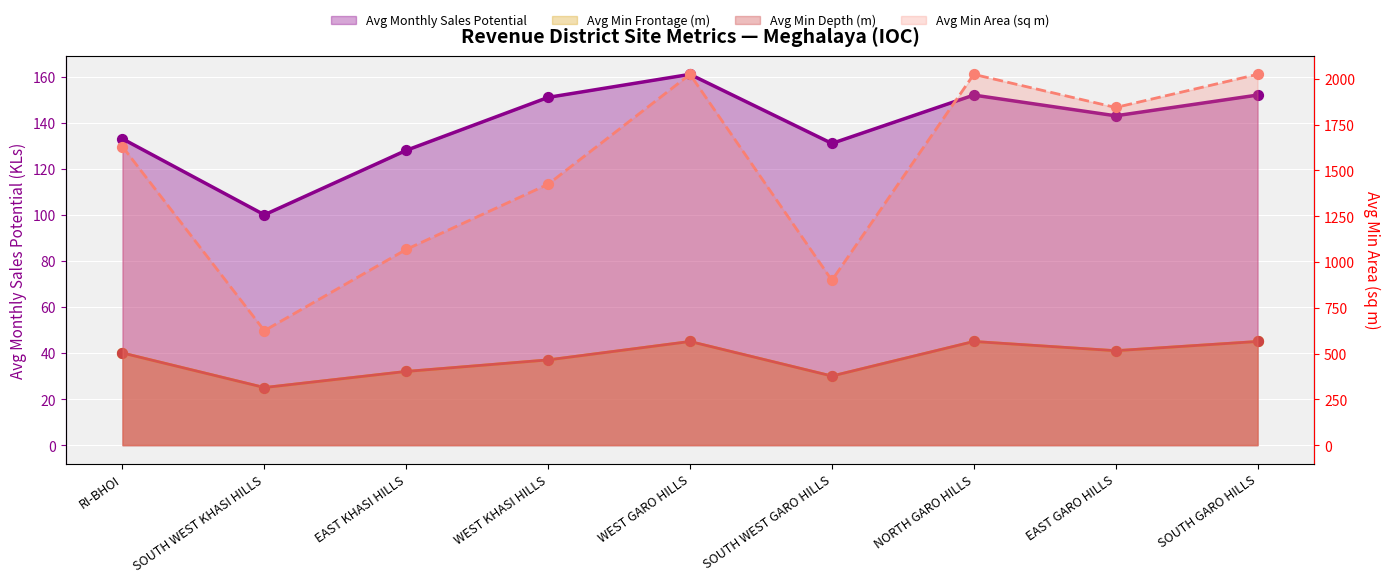

Which series has the largest total across all categories?

Avg Min Area (sq m)